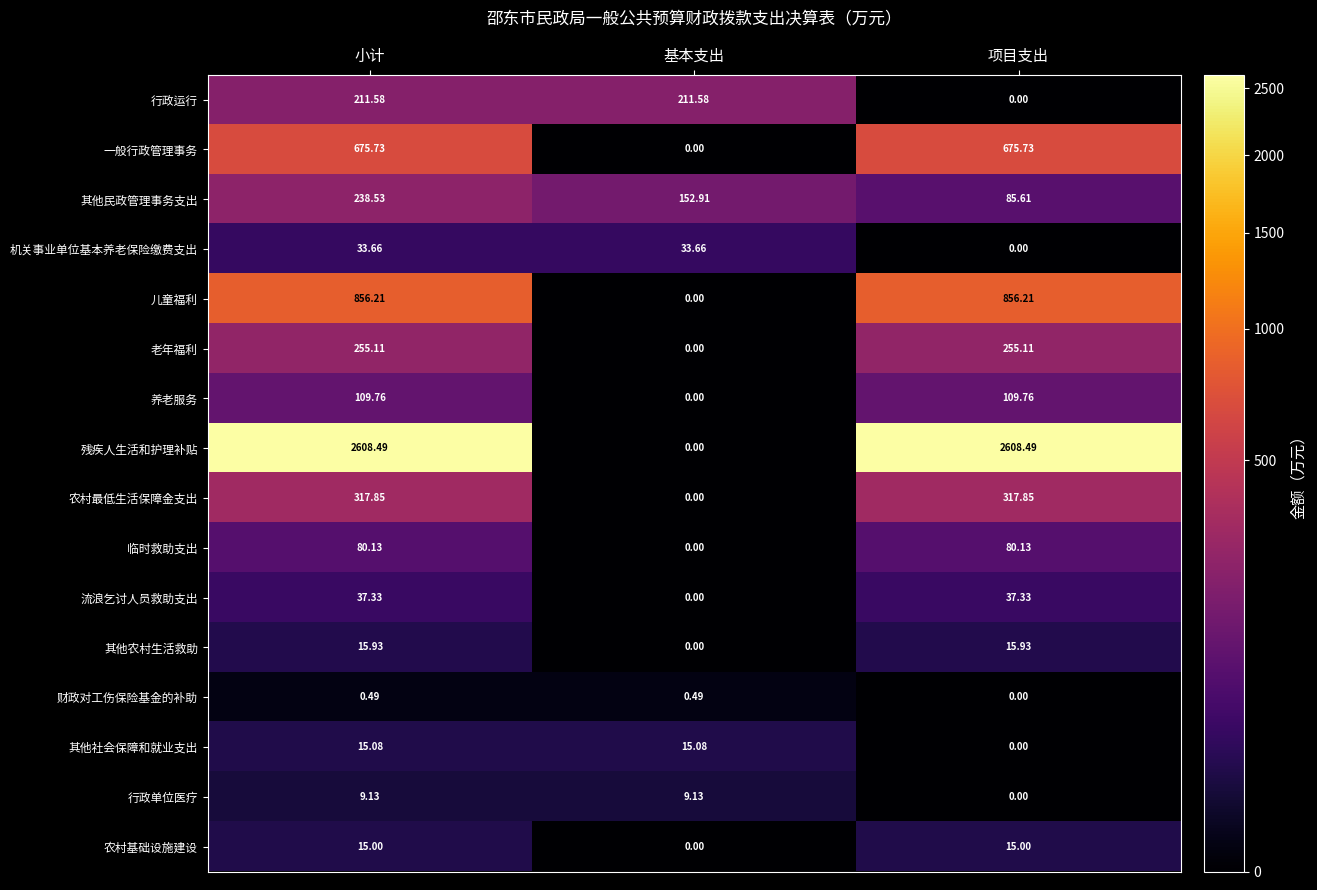

List the series in order of their peak value, lowest first.

财政对工伤保险基金的补助, 行政单位医疗, 农村基础设施建设, 其他社会保障和就业支出, 其他农村生活救助, 机关事业单位基本养老保险缴费支出, 流浪乞讨人员救助支出, 临时救助支出, 养老服务, 行政运行, 其他民政管理事务支出, 老年福利, 农村最低生活保障金支出, 一般行政管理事务, 儿童福利, 残疾人生活和护理补贴